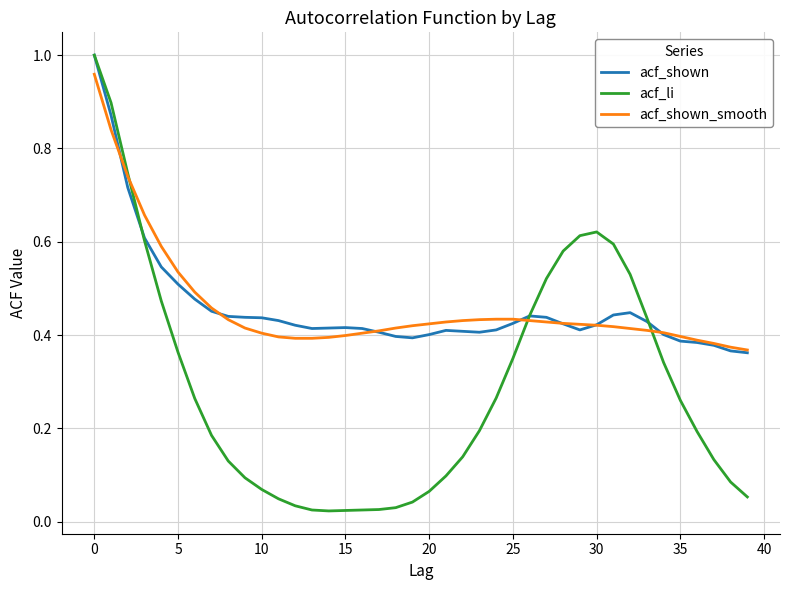

Which series has the widest spread of values?

acf_li